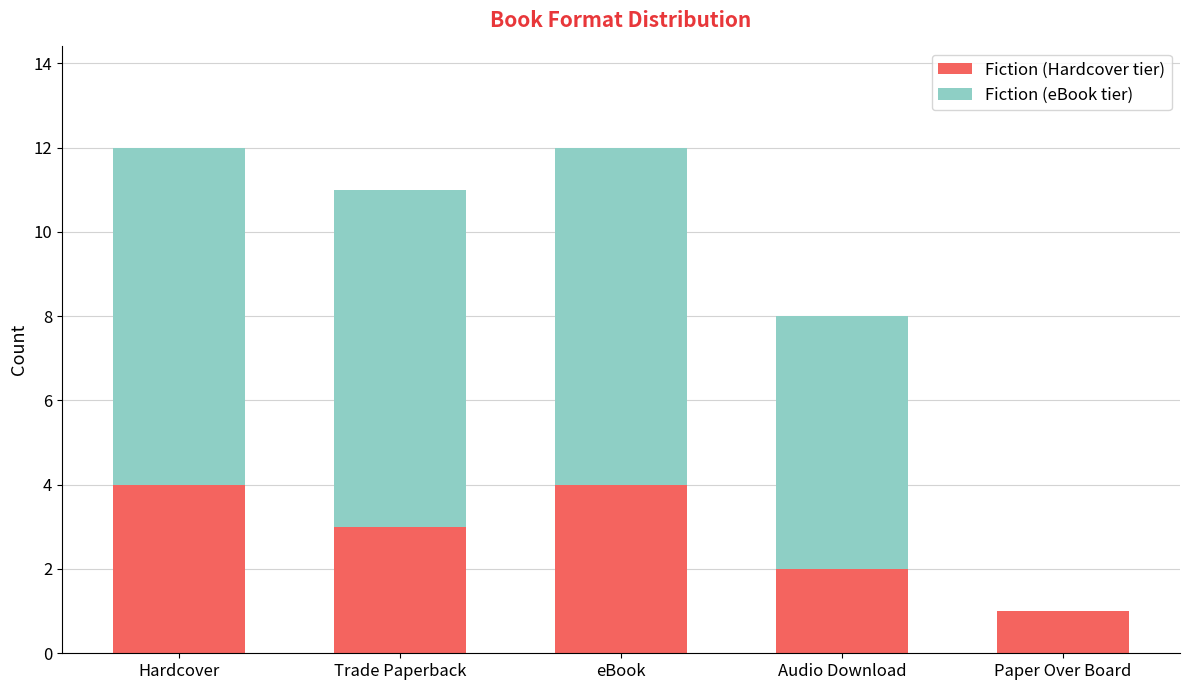

What is the sum of the Fiction (Hardcover tier) values at Paper Over Board and Hardcover?

5